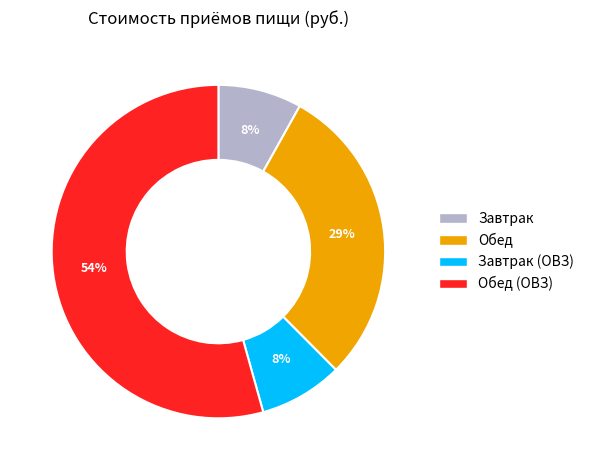

Is there a majority slice in this chart?

Yes